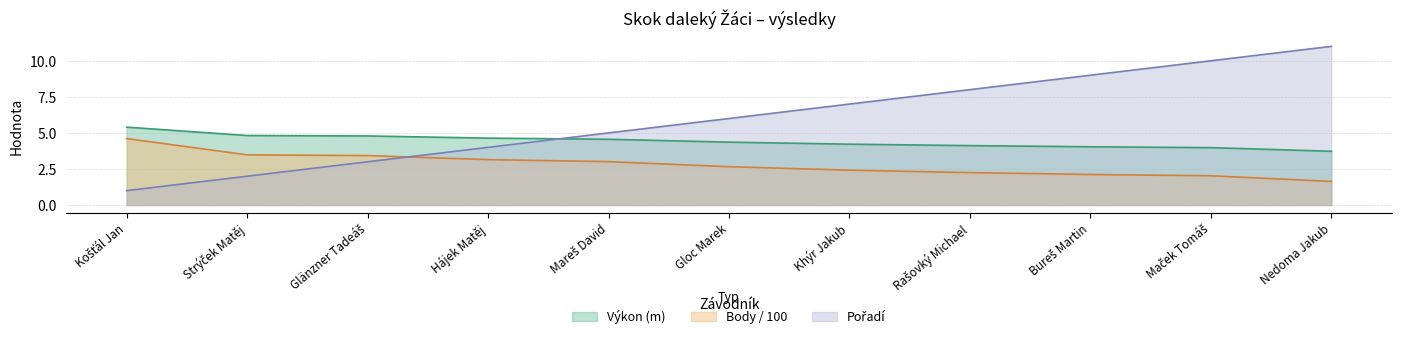

How many lines are shown in the chart?

3